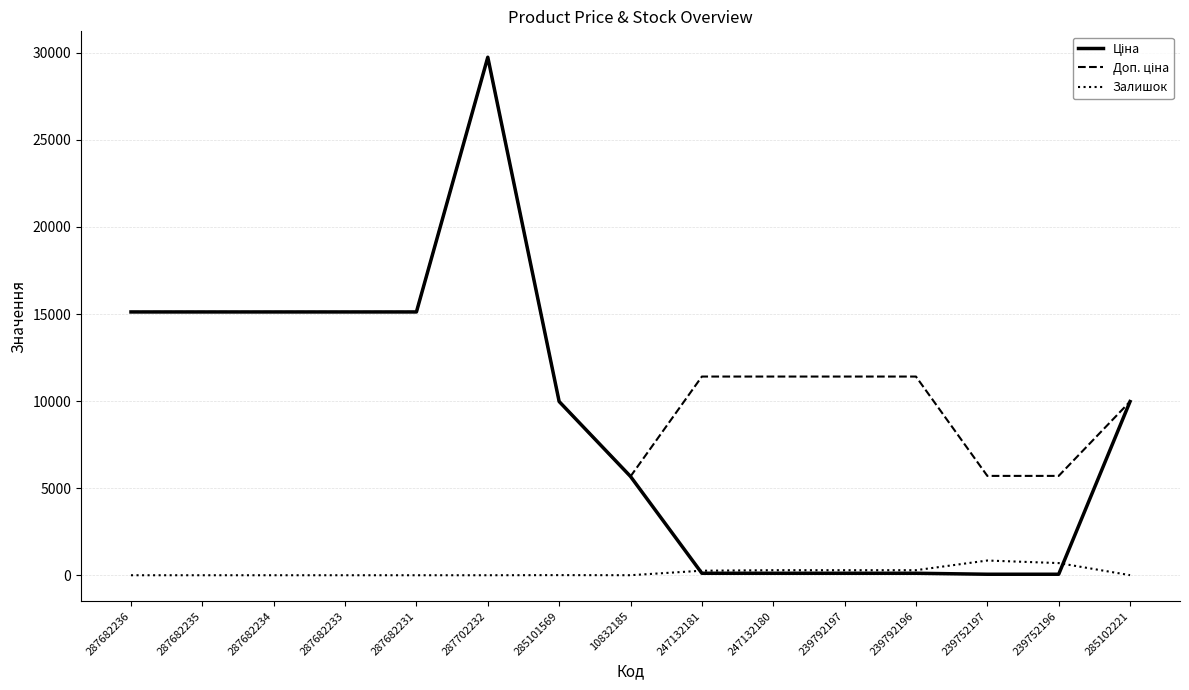

The Залишок series shows 0.0 at 287682234. True or false?

True